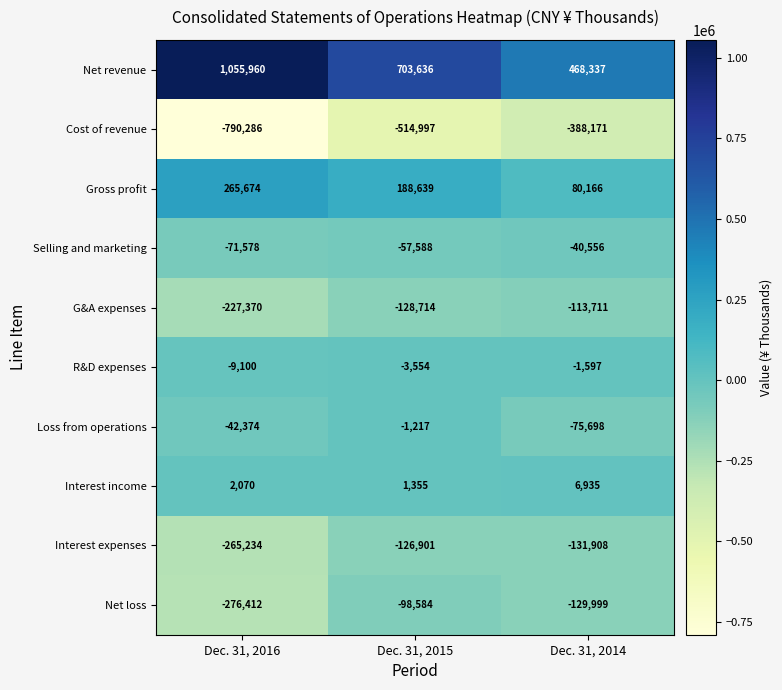

How many data points does each series have?

3